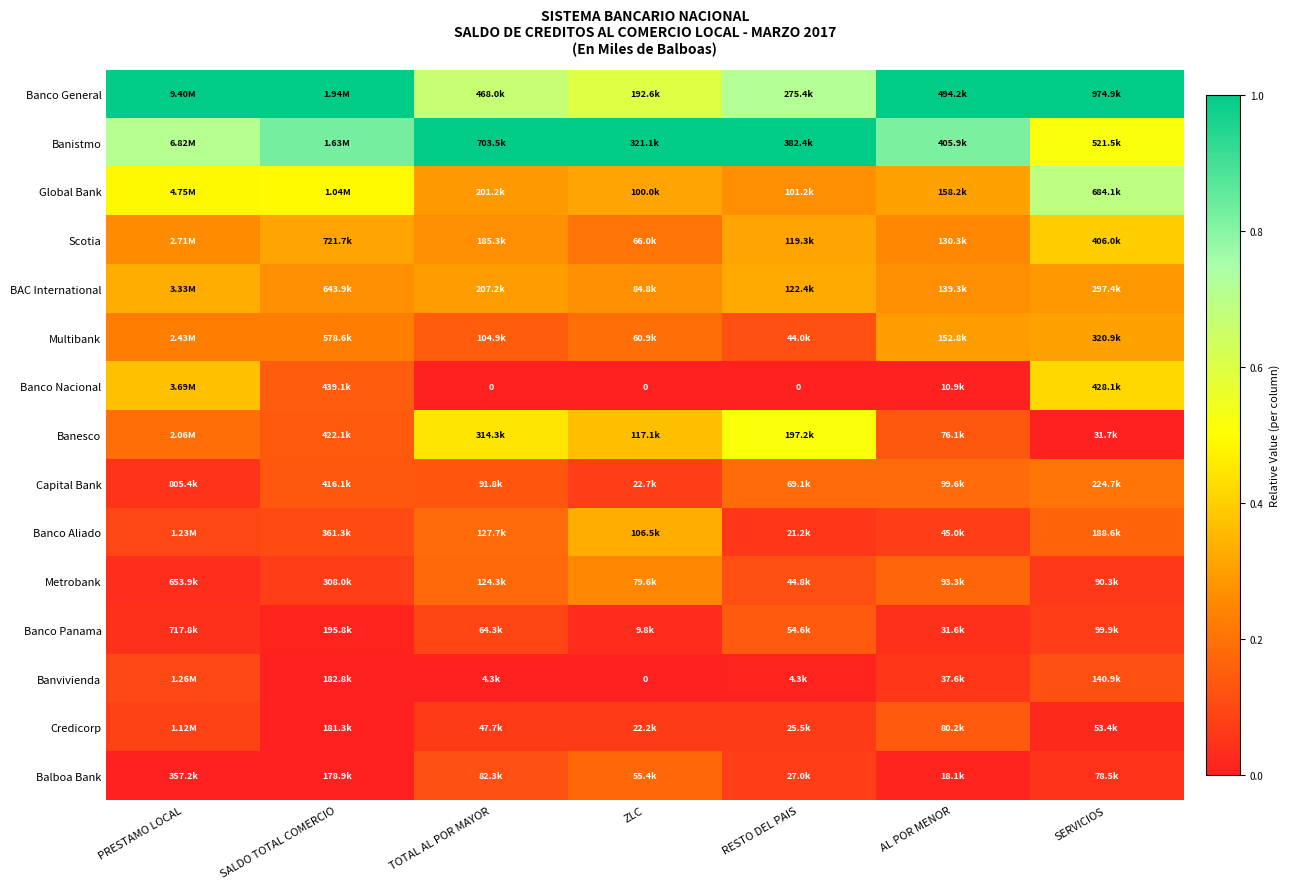

Rank the categories by Banco Aliado value from highest to lowest.

ZLC, TOTAL AL POR MAYOR, SERVICIOS, SALDO TOTAL COMERCIO, PRESTAMO LOCAL, AL POR MENOR, RESTO DEL PAIS